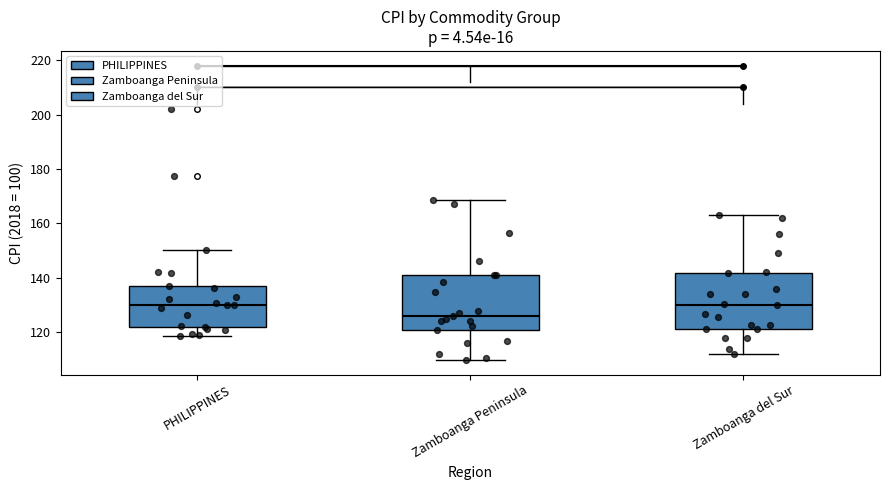

Reading left to right, read every box against the y-axis: the position of its median line, the range the box covers, and the ends of its whiskers. The values are not printed on the chart, so give them approximately, as read against the axis.

PHILIPPINES: median 130, box 122 to 138, whiskers 118 to 150
Zamboanga Peninsula: median 126, box 120 to 140, whiskers 110 to 168
Zamboanga del Sur: median 130, box 122 to 142, whiskers 112 to 164